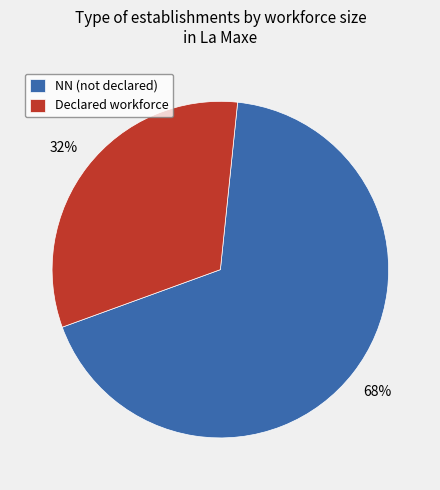

The Declared workforce slice represents 39% of the pie. True or false?

False